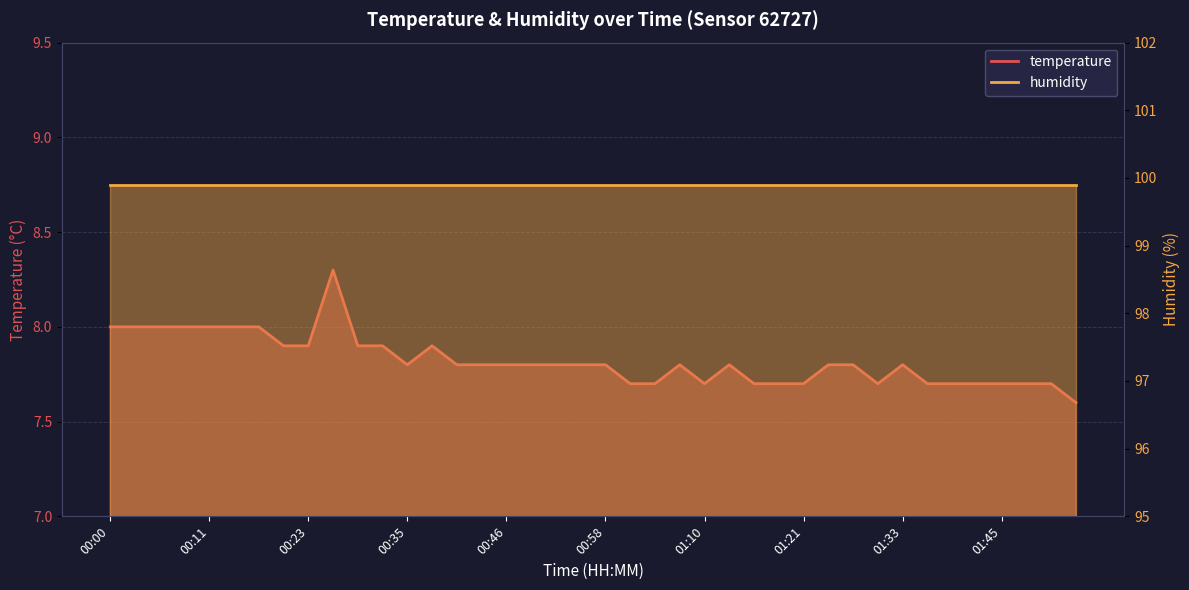

The chart shows a value of 2.6 at 01:48. True or false?

False